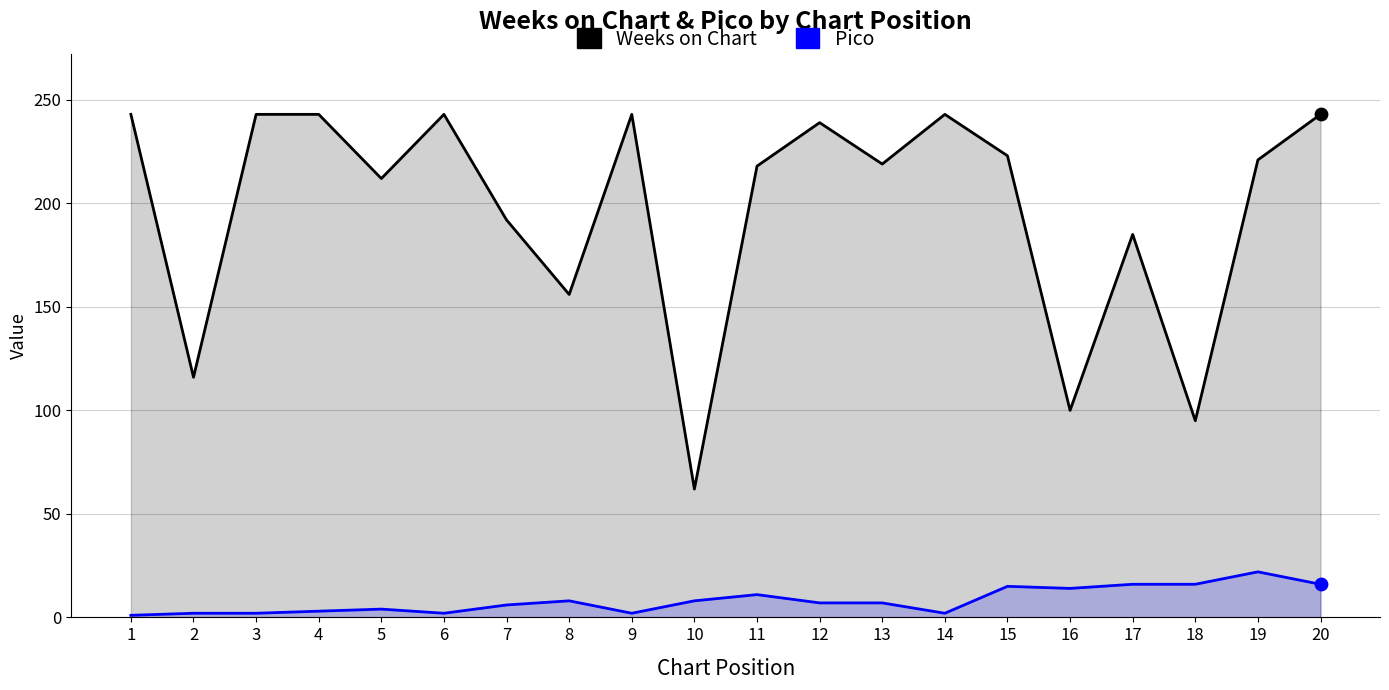

Which series has the largest total across all categories?

Weeks on Chart